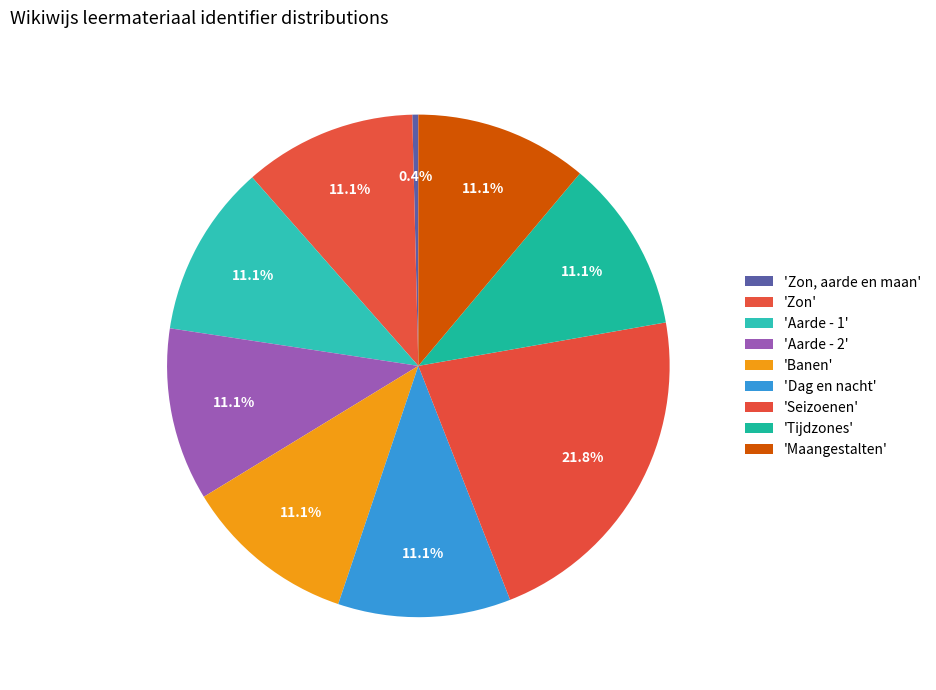

How many slices are in this pie chart?

9